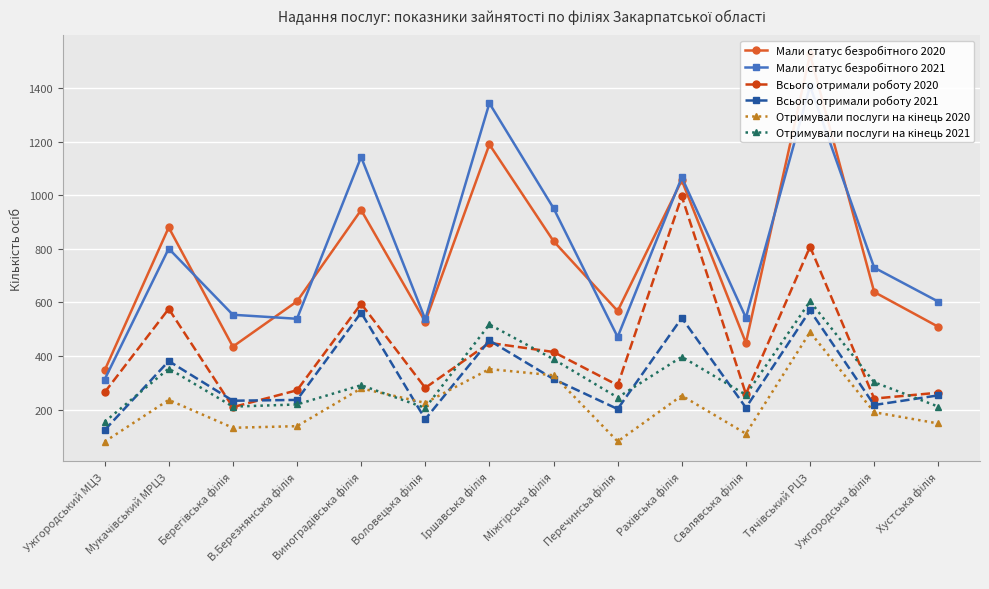

What is the smallest value displayed?

80